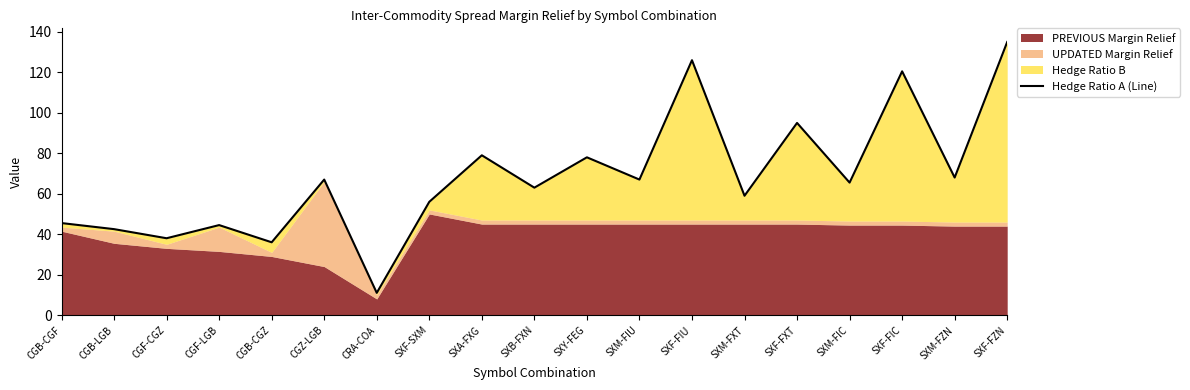

What value does the data have at CGB-LGB?

42.5